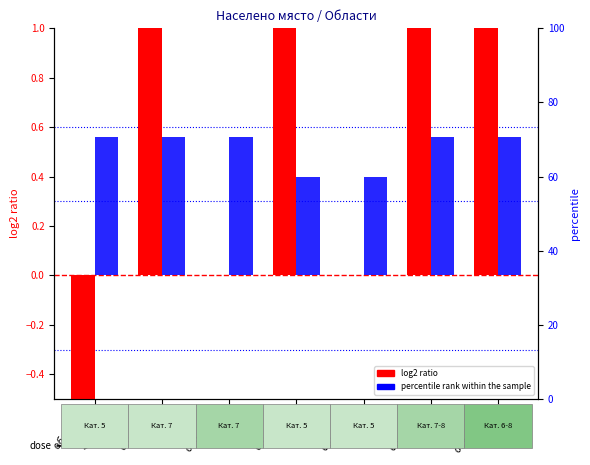

Does the chart contain stacked bars?

No